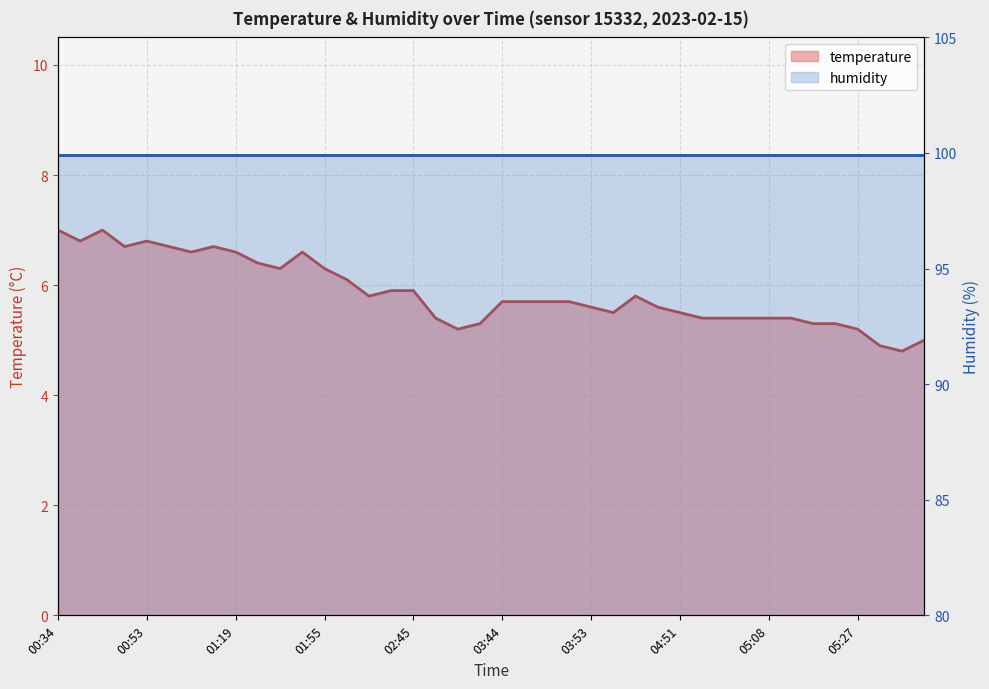

How many lines are shown in the chart?

2